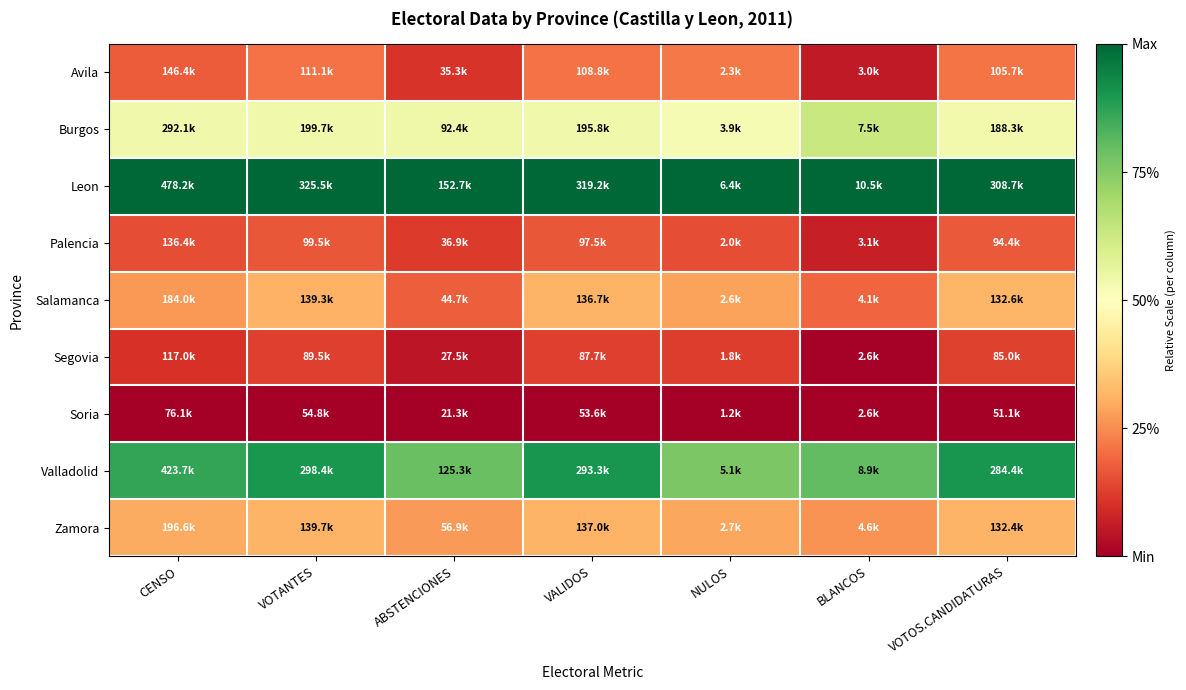

At which category is the sum across all series the highest?

VOTOS.CANDIDATURAS